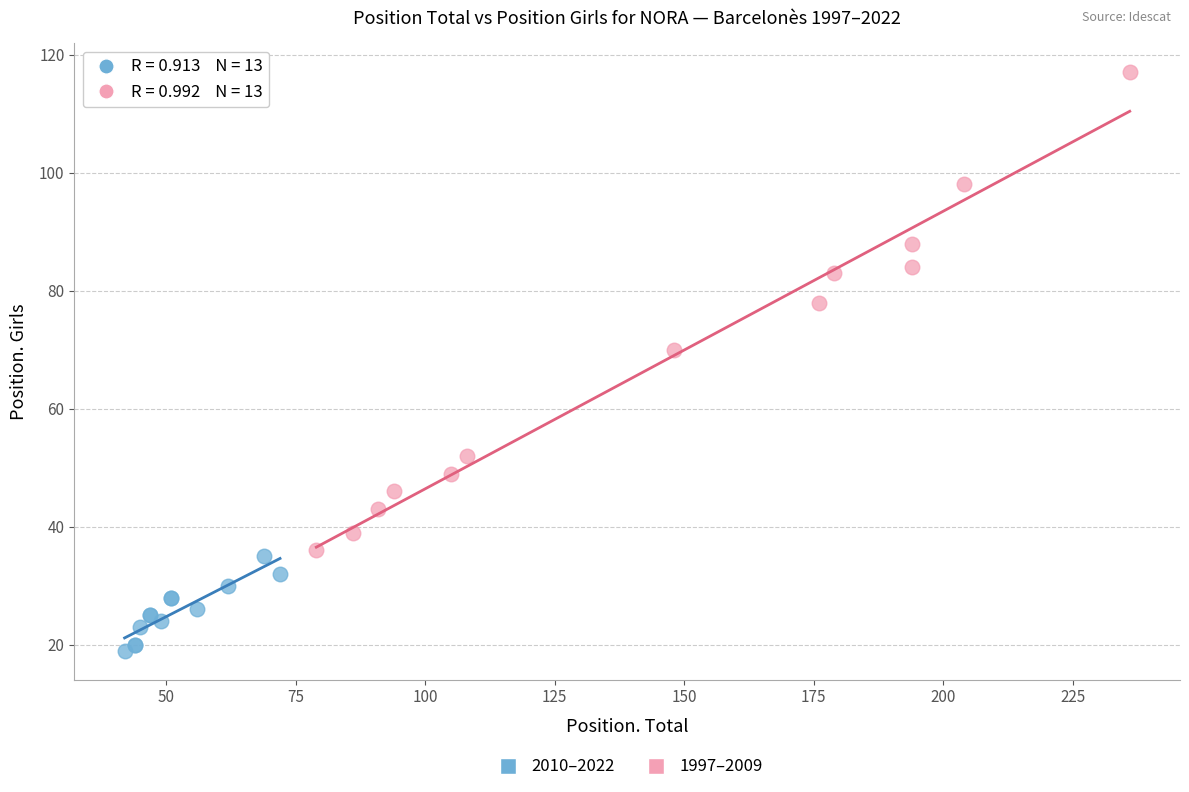

Which series contains the highest Y value?

1997–2009